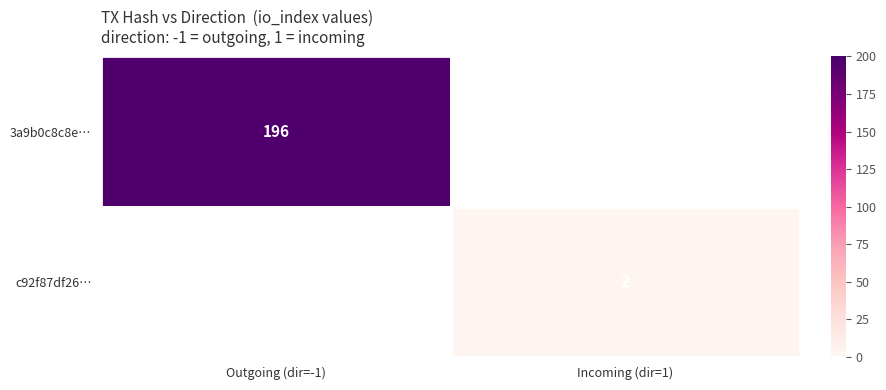

True or false: 3a9b0c8c8e… has a value of 76 at Outgoing (dir=-1).

False